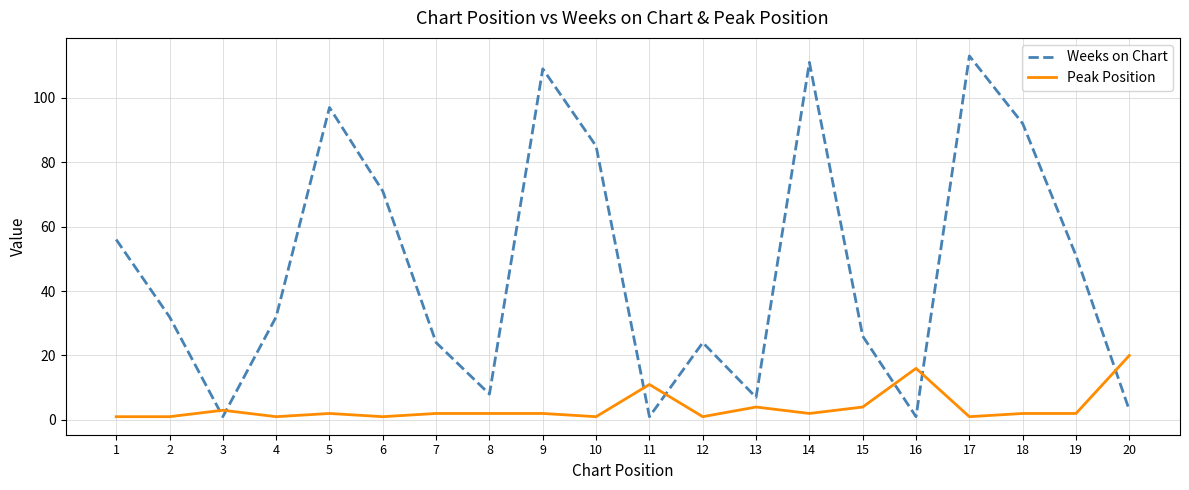

What is the difference between the maximum and minimum values in the Weeks on Chart series?

112